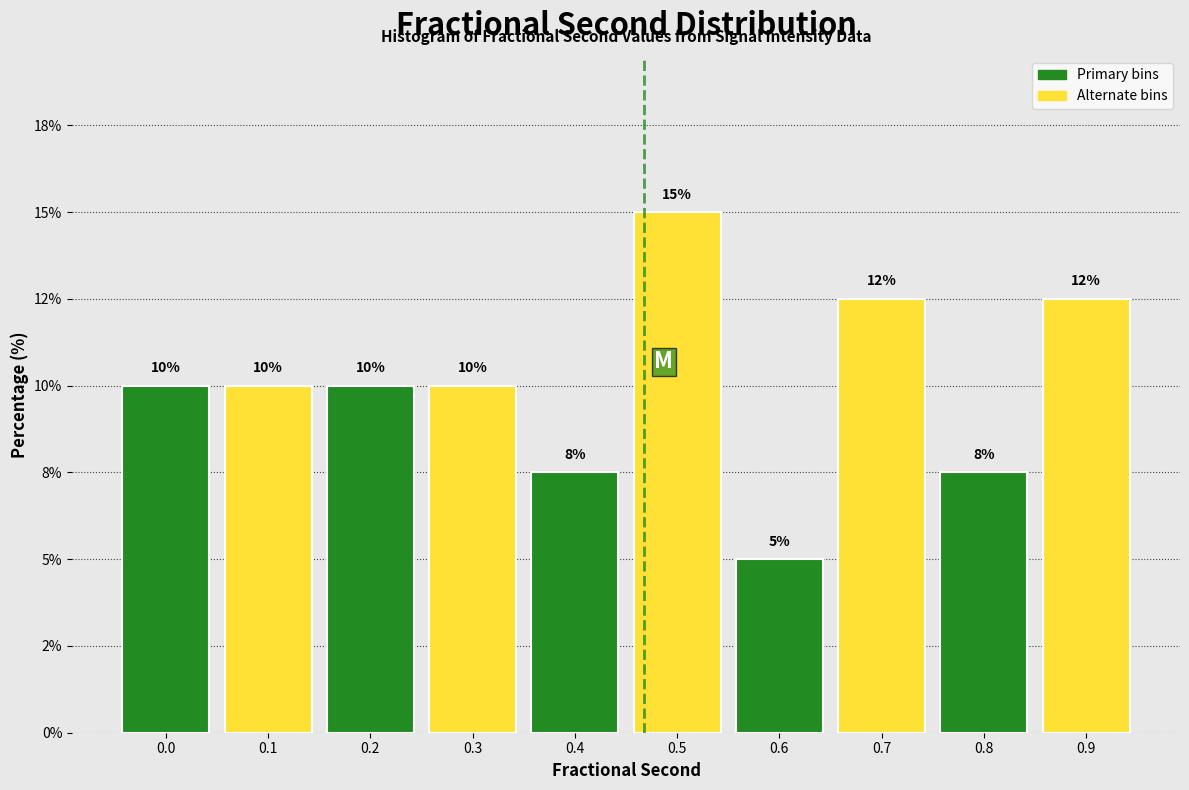

Does the chart contain any negative values?

No